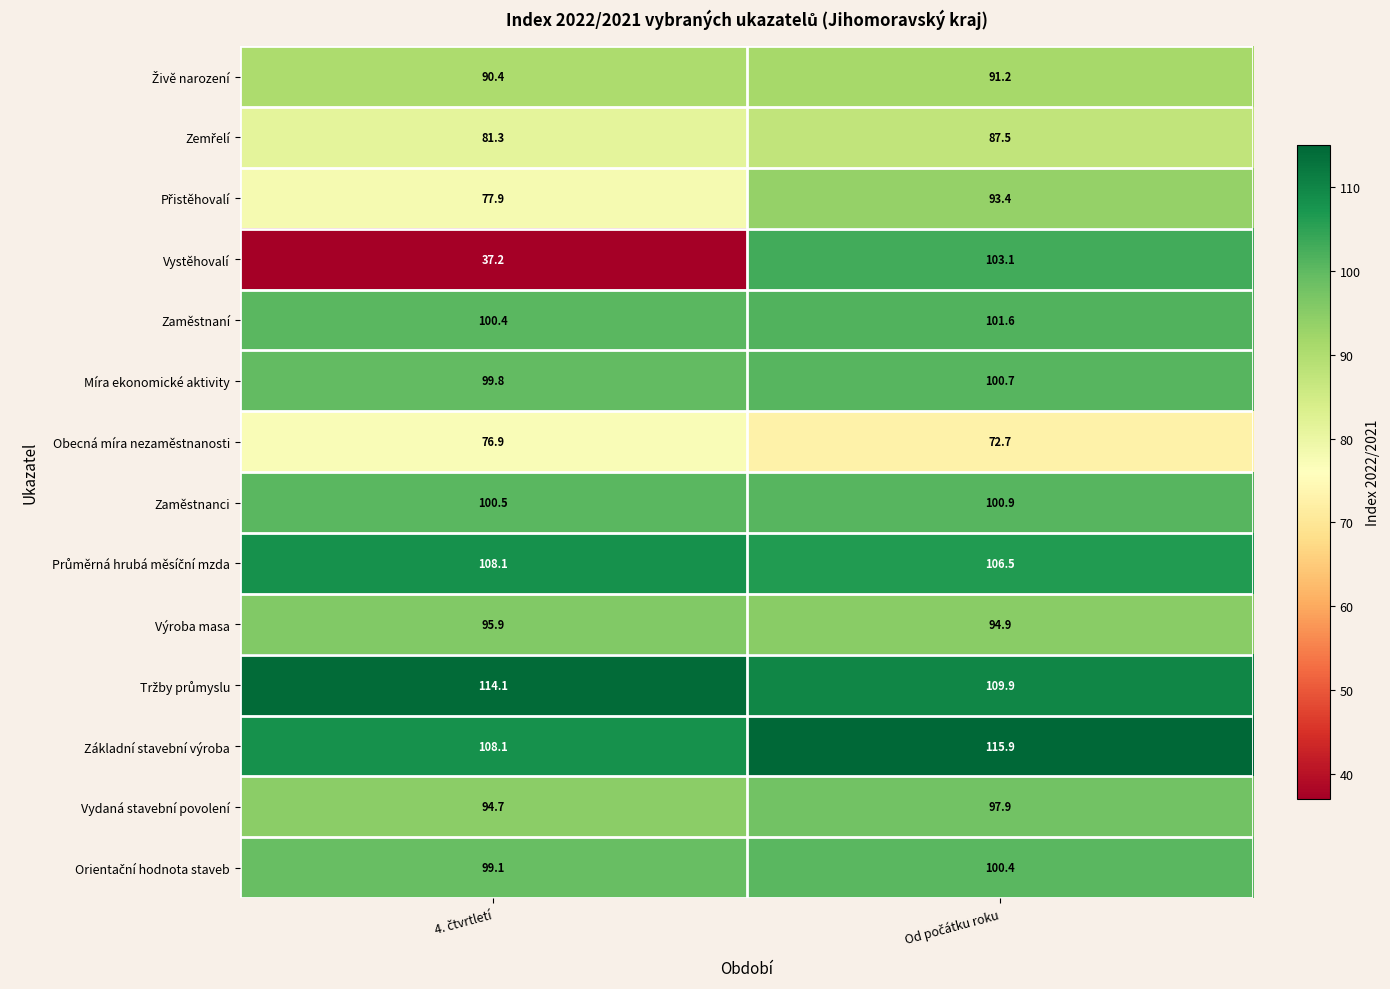

Which series has the largest range (max minus min)?

Vystěhovalí